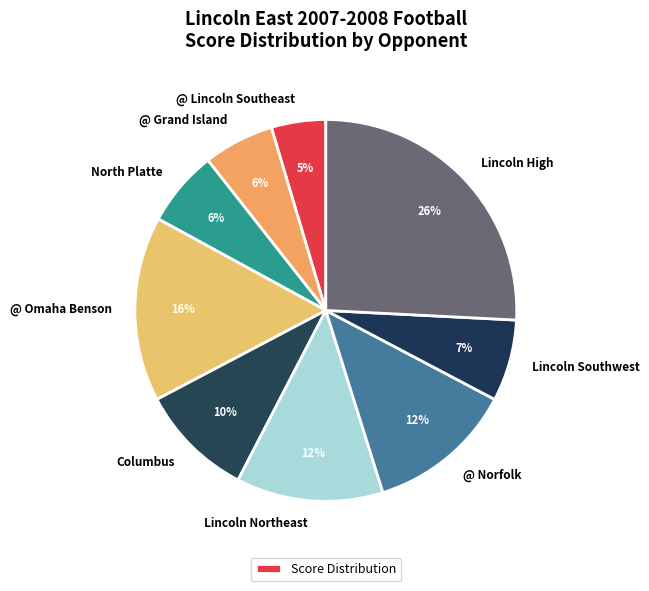

To the nearest percent, what is the combined percentage of Lincoln Southwest and @ Norfolk?

19%